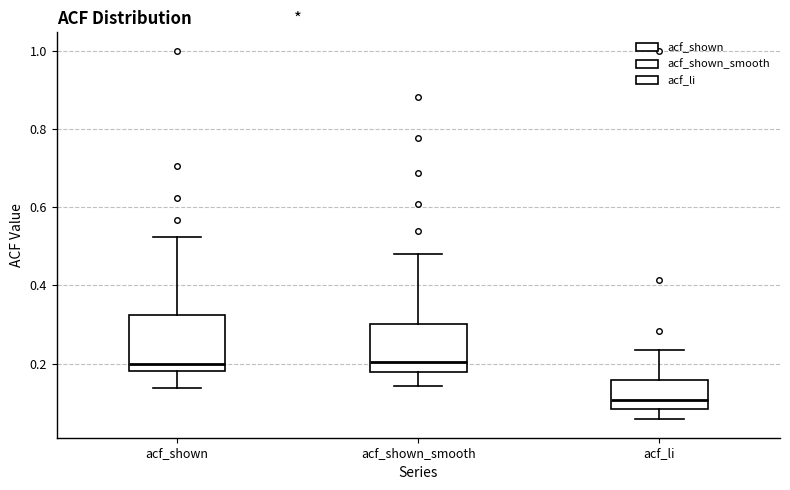

Which box is the tallest, from its lower edge to its upper edge?

acf_shown